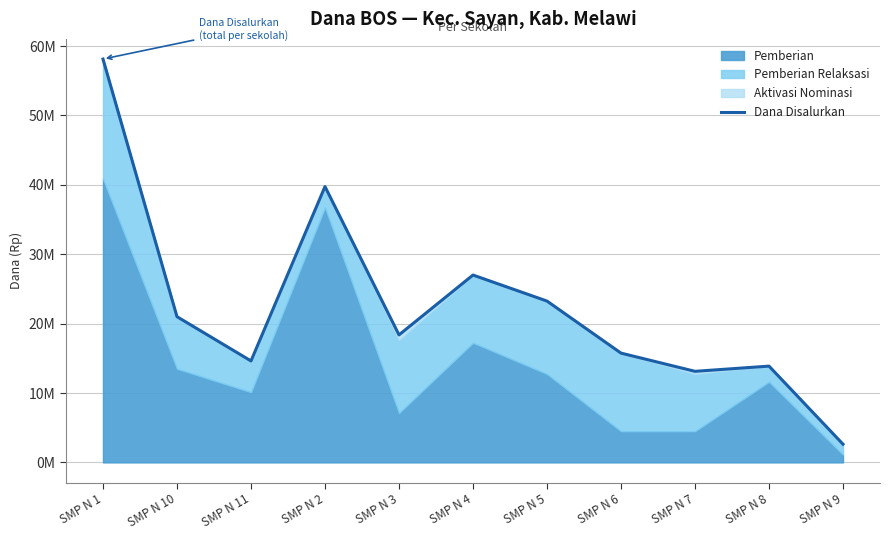

True or false: the data shows 11984705 at SMP N 2.

False